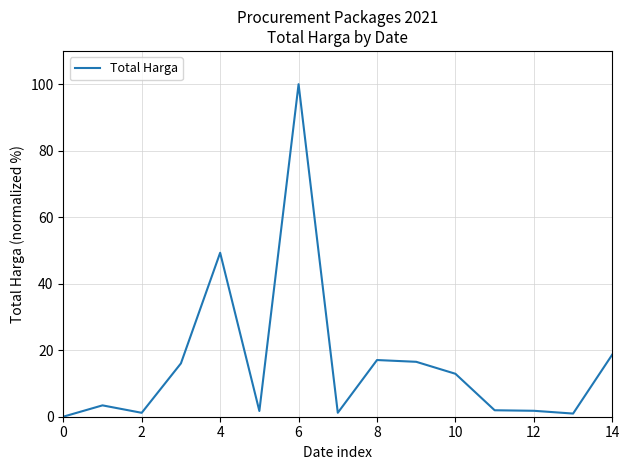

What is the difference between the maximum and minimum values?

100.0